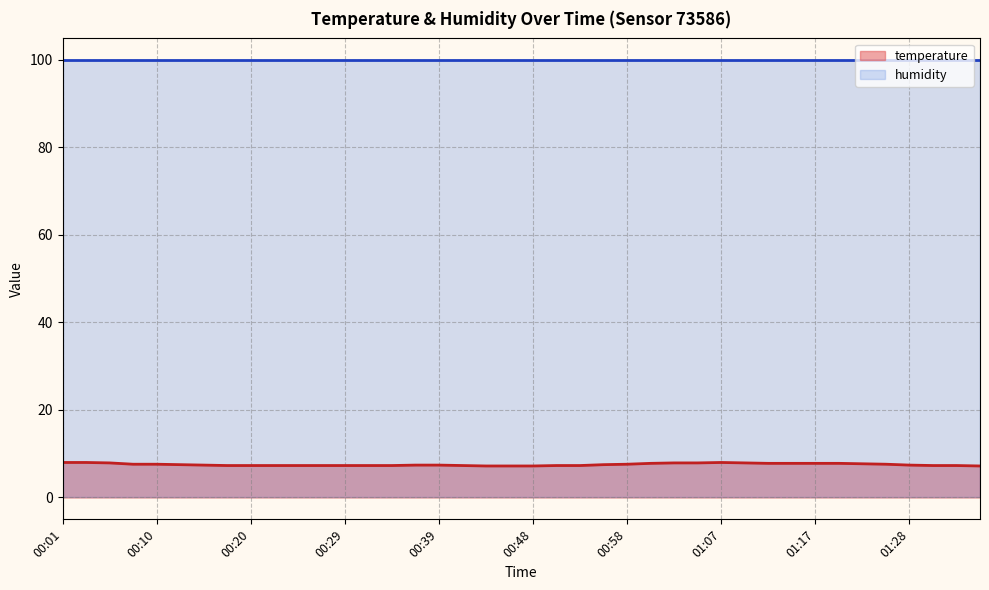

Is it true that the value at 00:25 is 3.0?

False